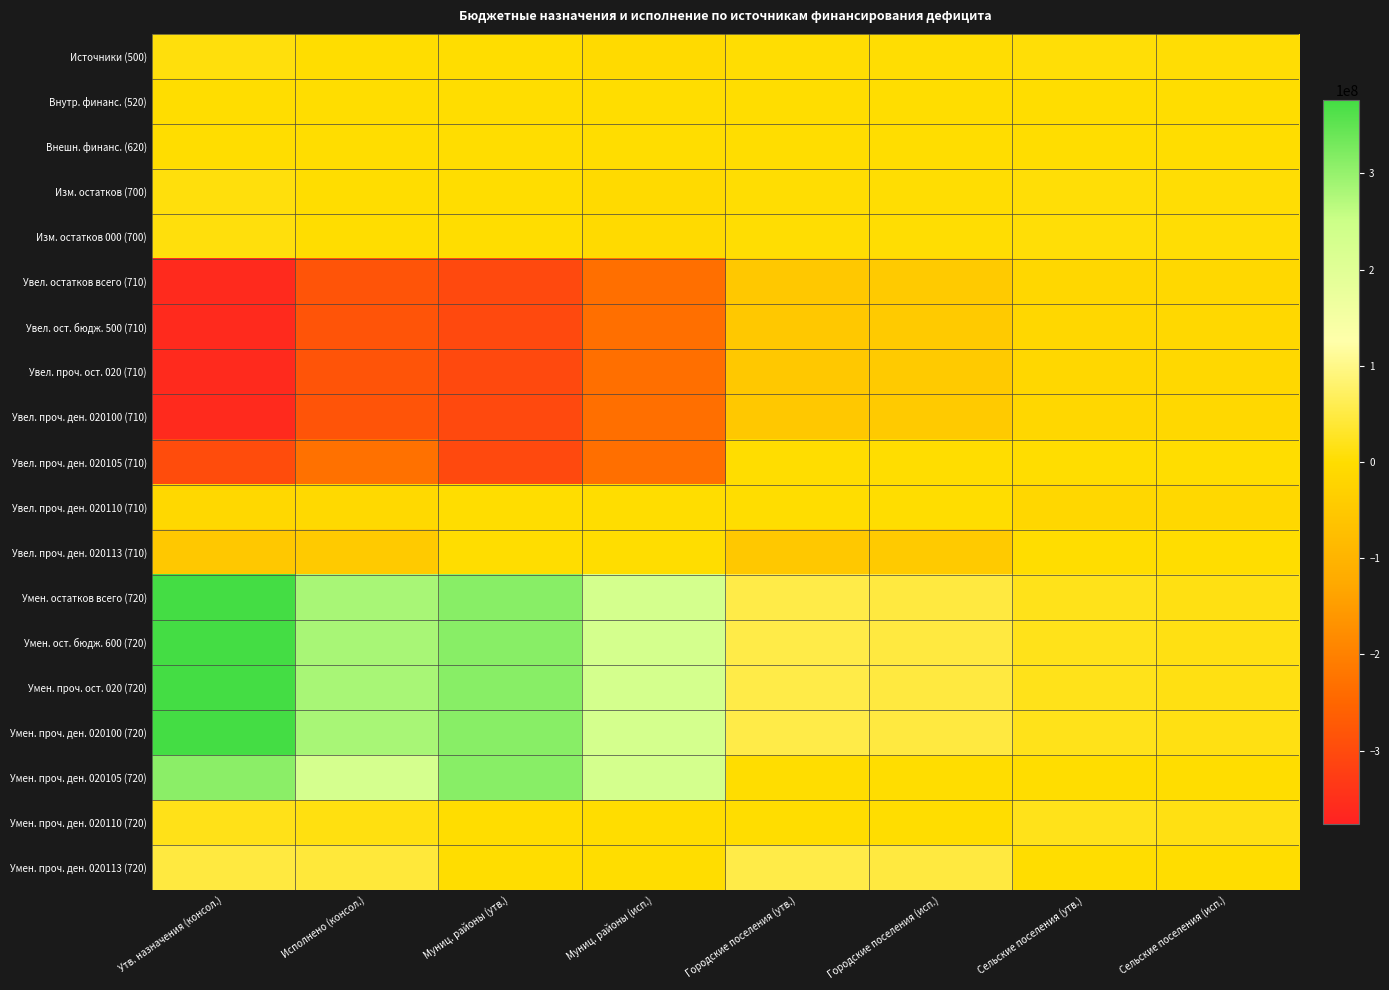

Which has a higher value, Утв. назначения (консол.) or Исполнено (консол.)?

Утв. назначения (консол.)